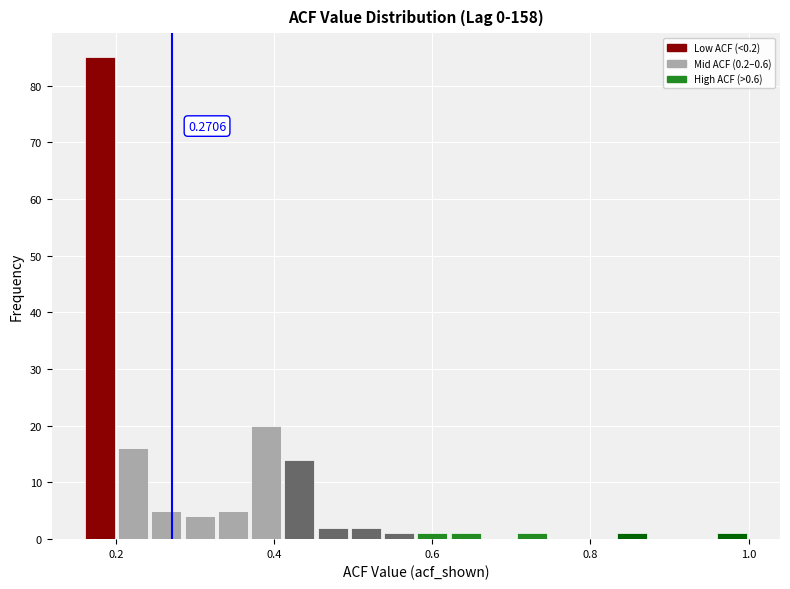

Around what value on the x-axis is the tallest bar? Give the approximate position of its centre, as read against the axis.

0.18